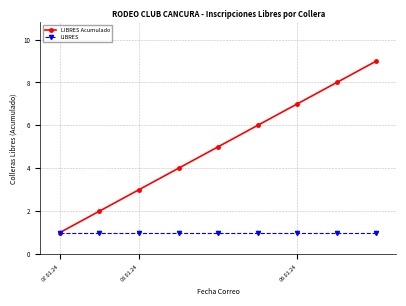

Reading left to right, what are all the values shown in this chart?

LIBRES Acumulado: 1	2	3	4	5	6	7	8	9
LIBRES: 1	1	1	1	1	1	1	1	1